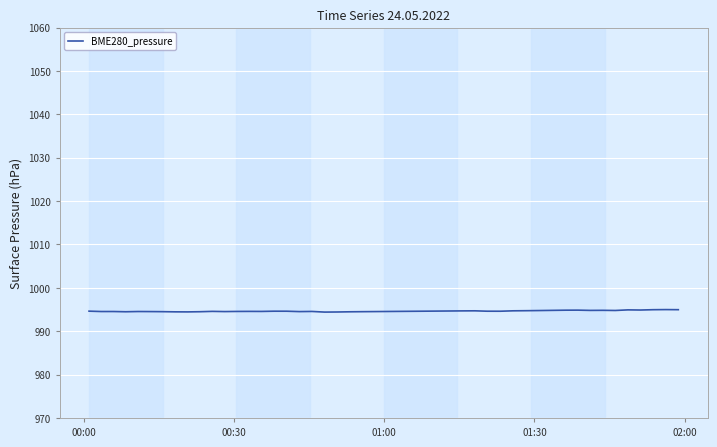

What is the minimum value shown in the chart?

994.4